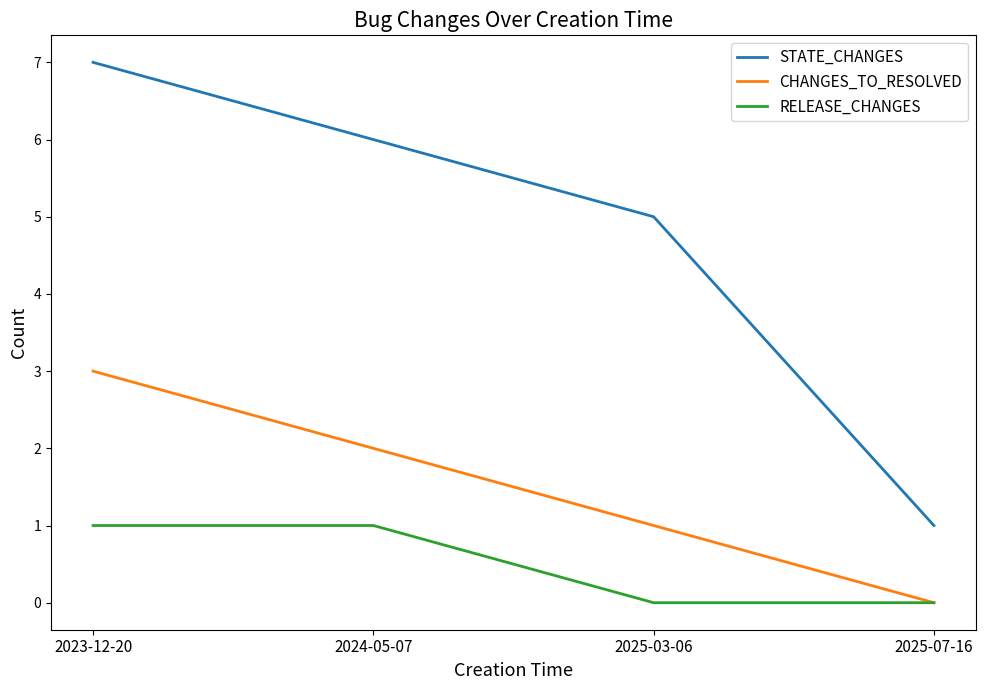

At how many categories does at least one series exceed 0?

4